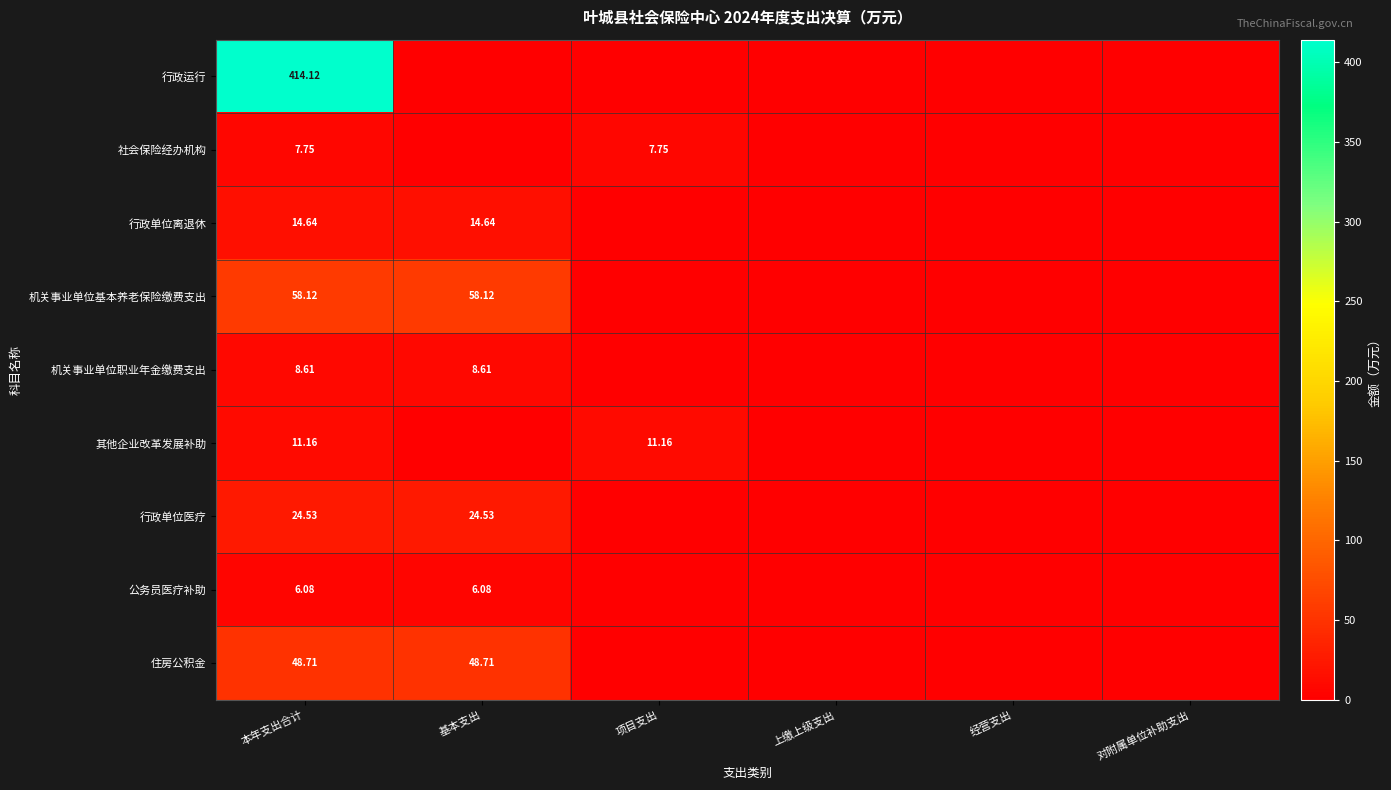

The value of 行政单位离退休 at 本年支出合计 is 14.6. True or false?

True